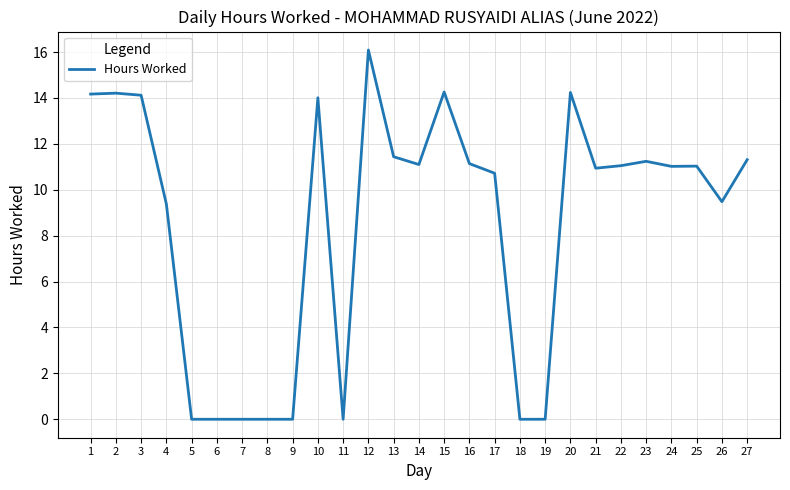

Does the chart have visible grid lines?

Yes